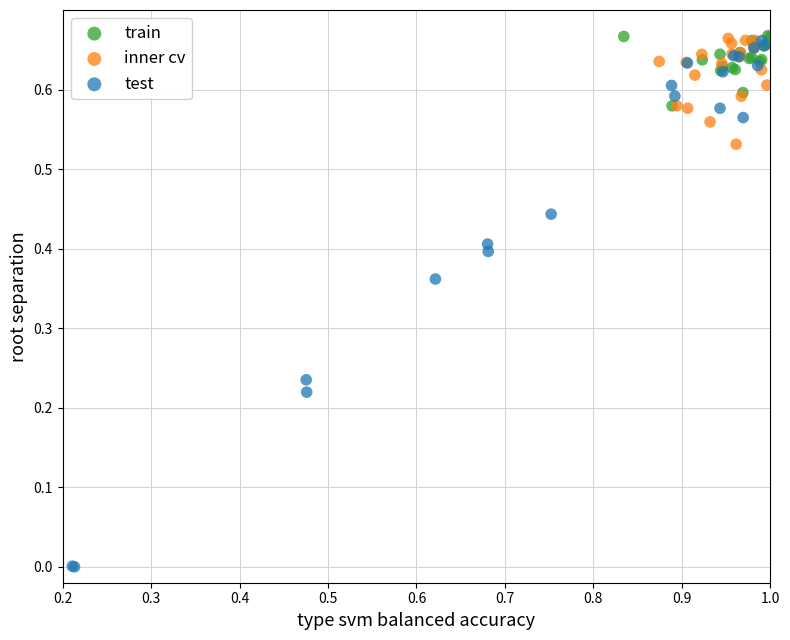

Which series contains the lowest Y value?

test